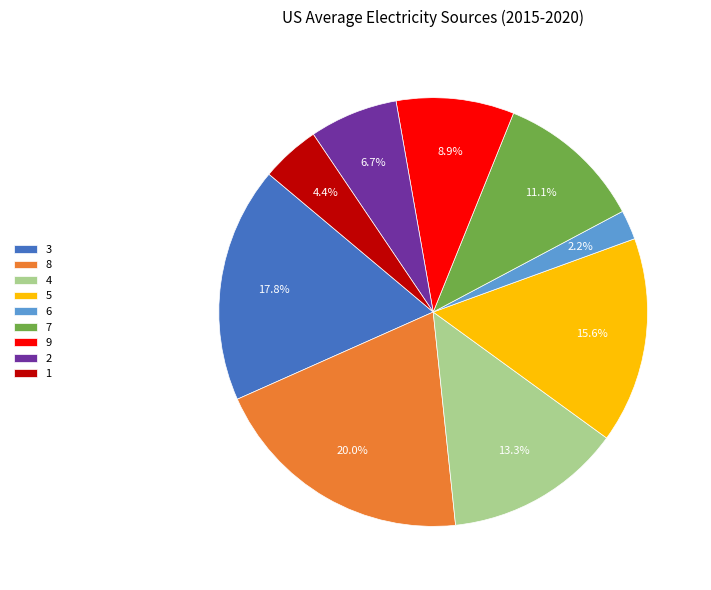

What is the ratio of the value at 3 to the value at 5?

1.1